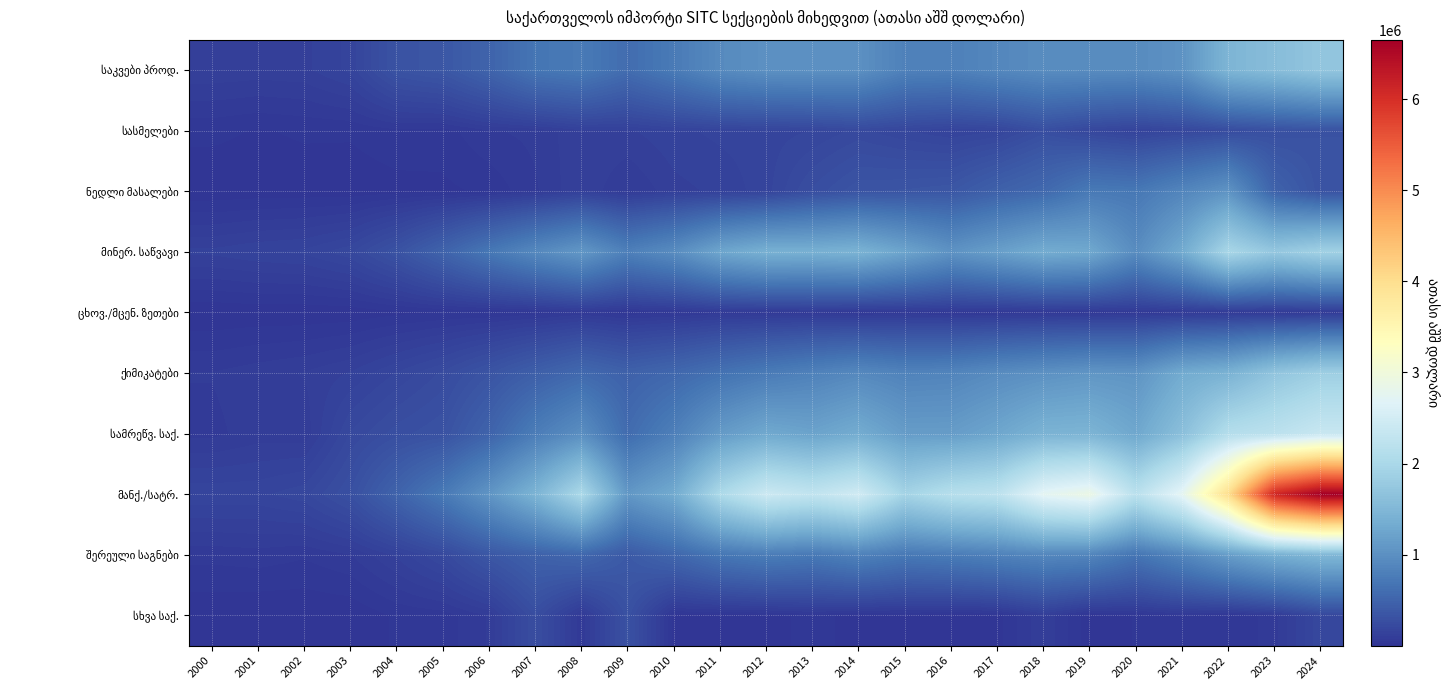

What is the difference between the highest and lowest values at 2000?

172169.4